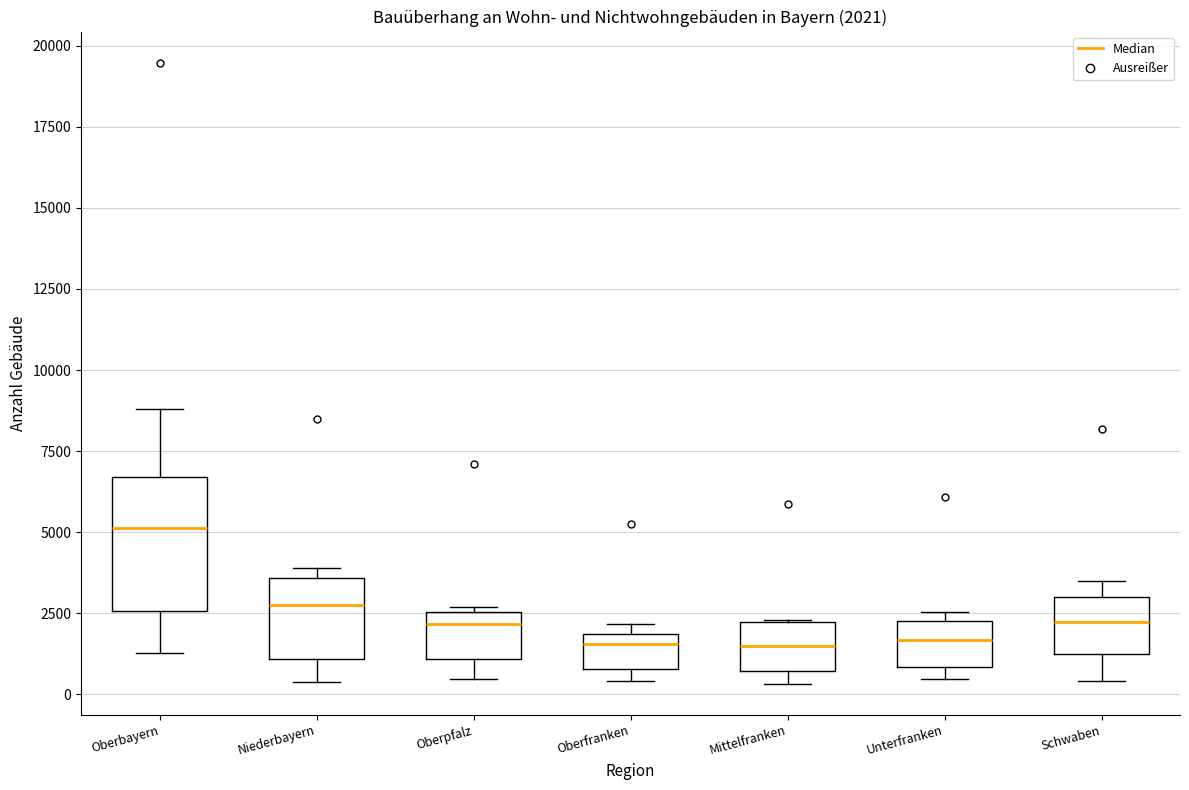

Comparing the boxes themselves (not the whiskers), which one is the tallest?

Oberbayern